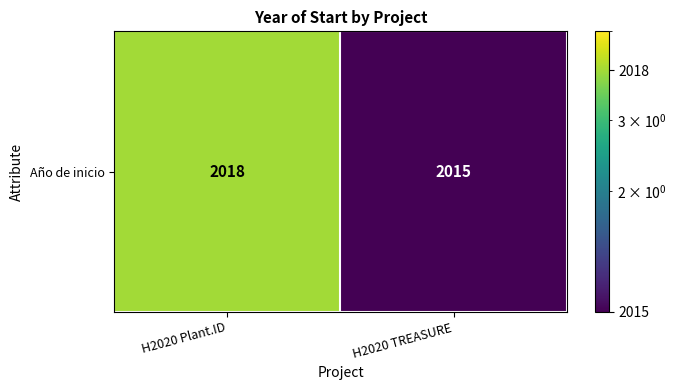

What is the average value?

2